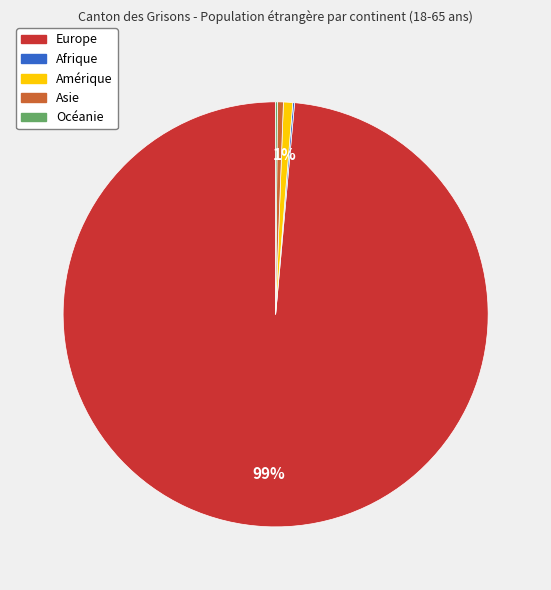

Is it true that Amérique is 1% of the pie?

True